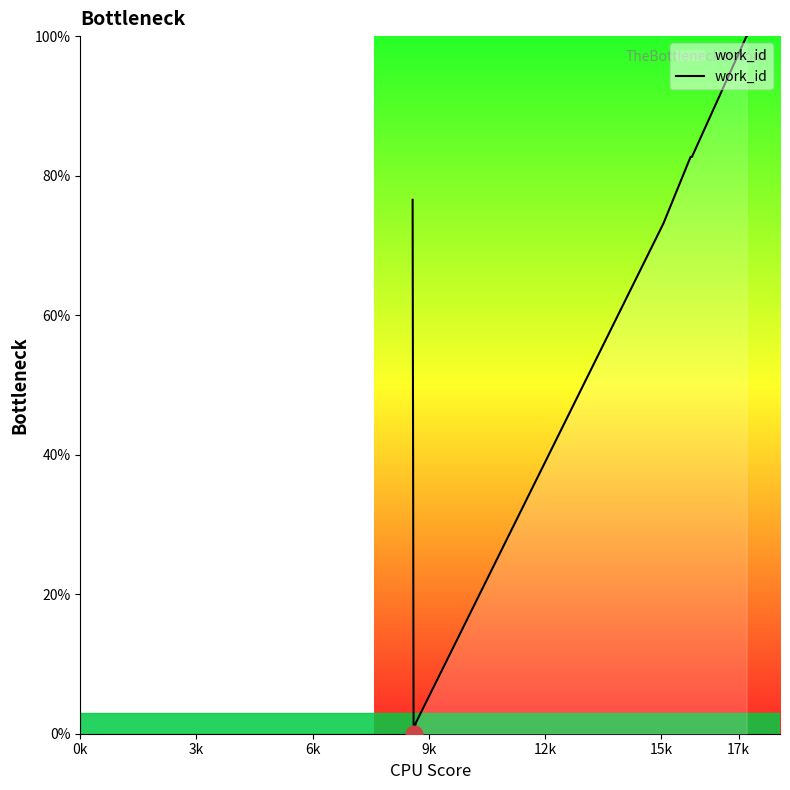

What is the difference between the maximum and minimum values?

100.0